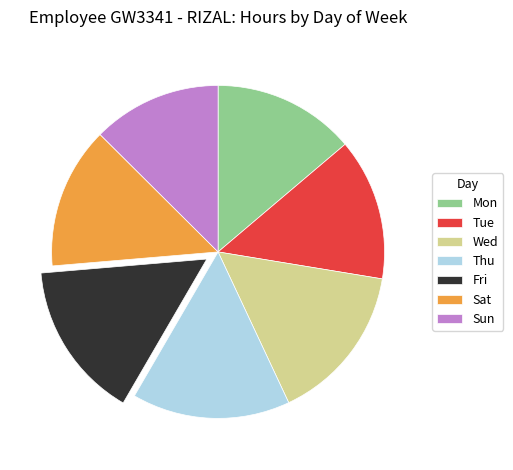

Which has a higher value, Wed or Sat?

Wed